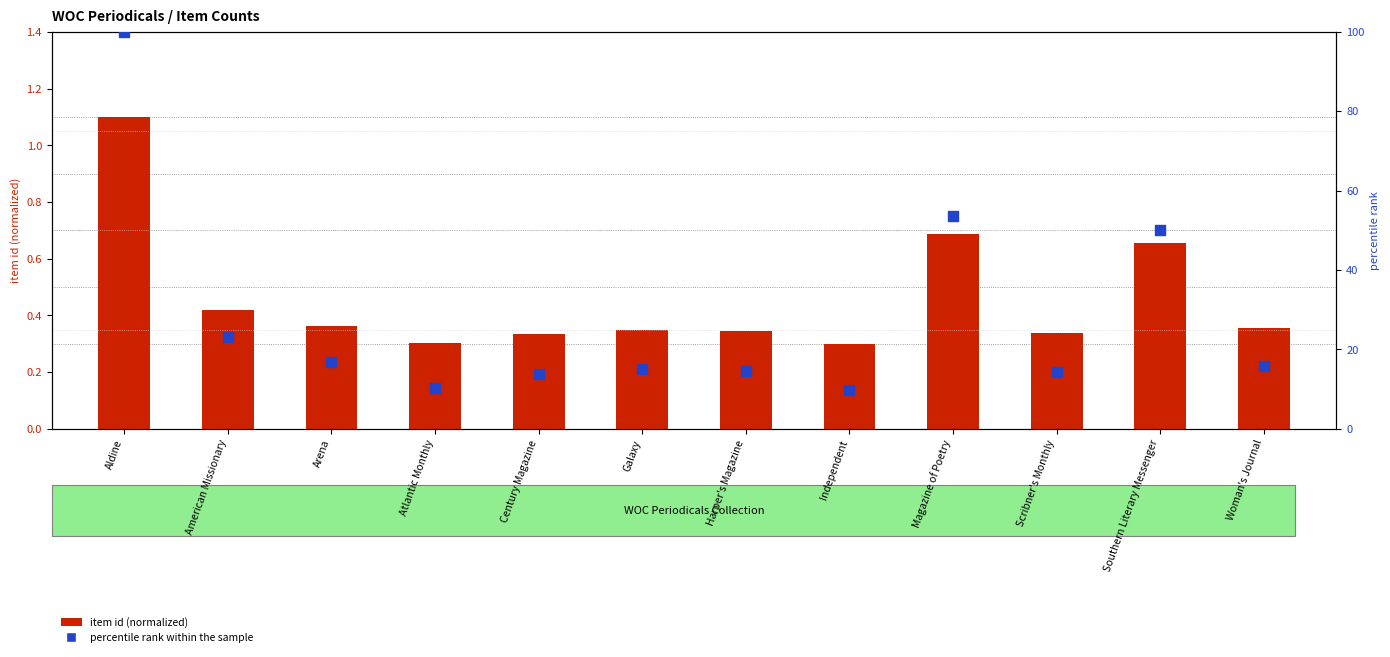

Which series has the widest spread of Y values?

percentile rank within the sample